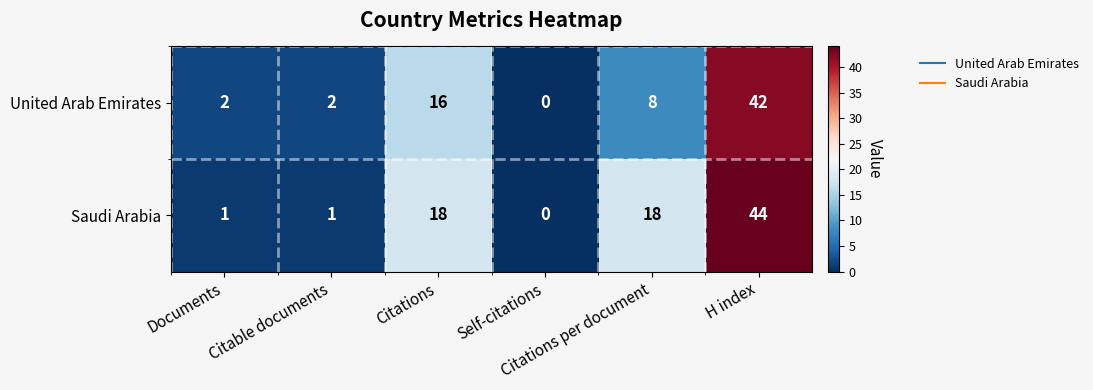

How many series are shown in this chart?

2